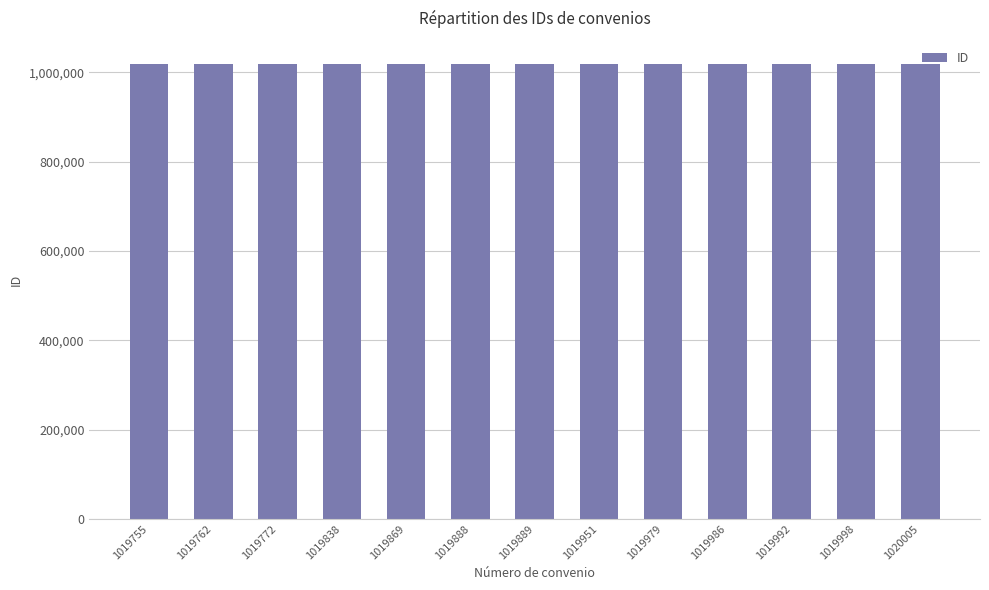

What is the average value?

1019899